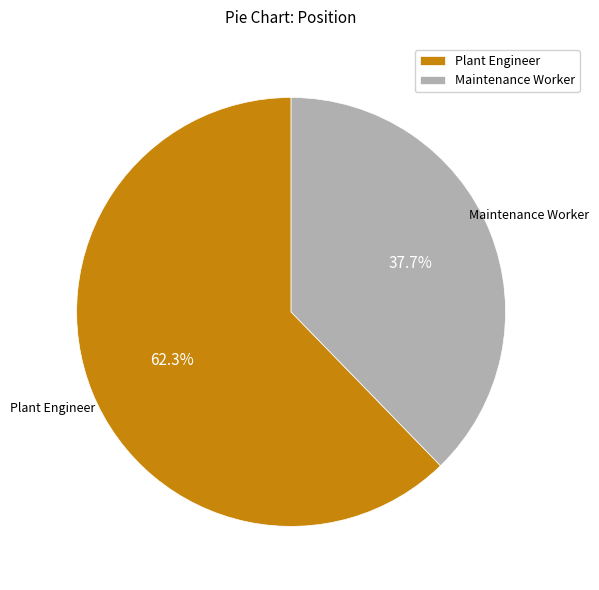

To the nearest percent, what is the combined percentage of Plant Engineer and Maintenance Worker?

100%